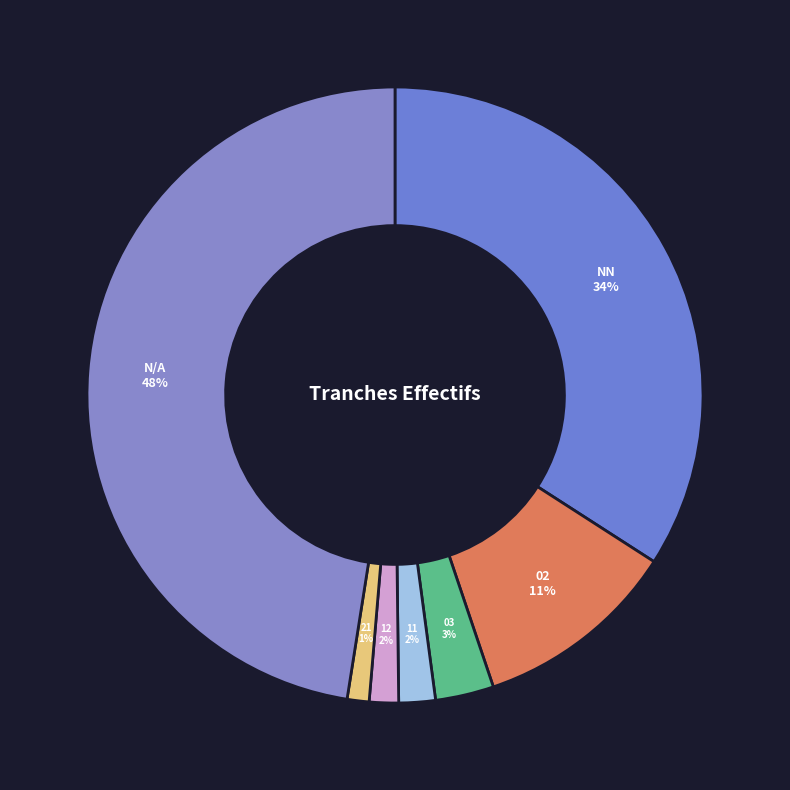

To the nearest percent, what portion does 12 represent?

2%